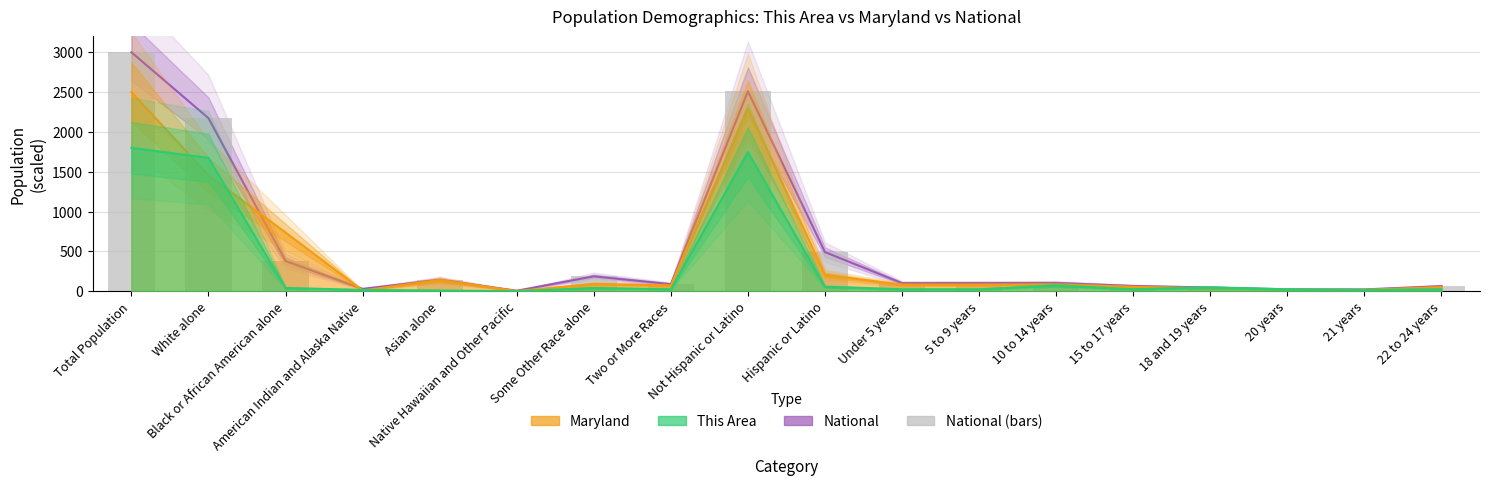

What position from the right is Not Hispanic or Latino?

10